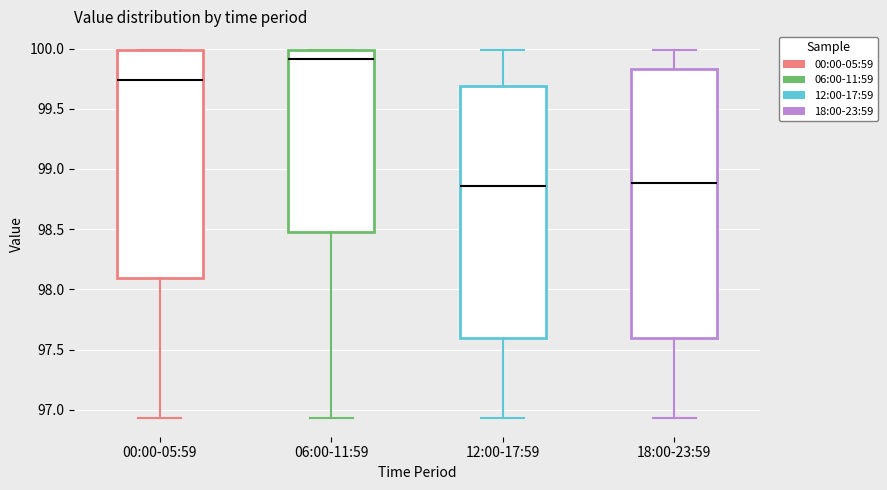

Reading left to right, transcribe this box plot: for each box, give where its median line is, the range the box spans, and where its two whiskers end, as read against the y-axis. The values are not printed on the chart, so give them approximately, as read against the axis.

00:00-05:59: median 99.75, box 98.10 to 100.00, whiskers 96.95 to 100.00
06:00-11:59: median 99.90, box 98.50 to 100.00, whiskers 96.95 to 100.00
12:00-17:59: median 98.85, box 97.60 to 99.70, whiskers 96.95 to 100.00
18:00-23:59: median 98.90, box 97.60 to 99.85, whiskers 96.95 to 100.00